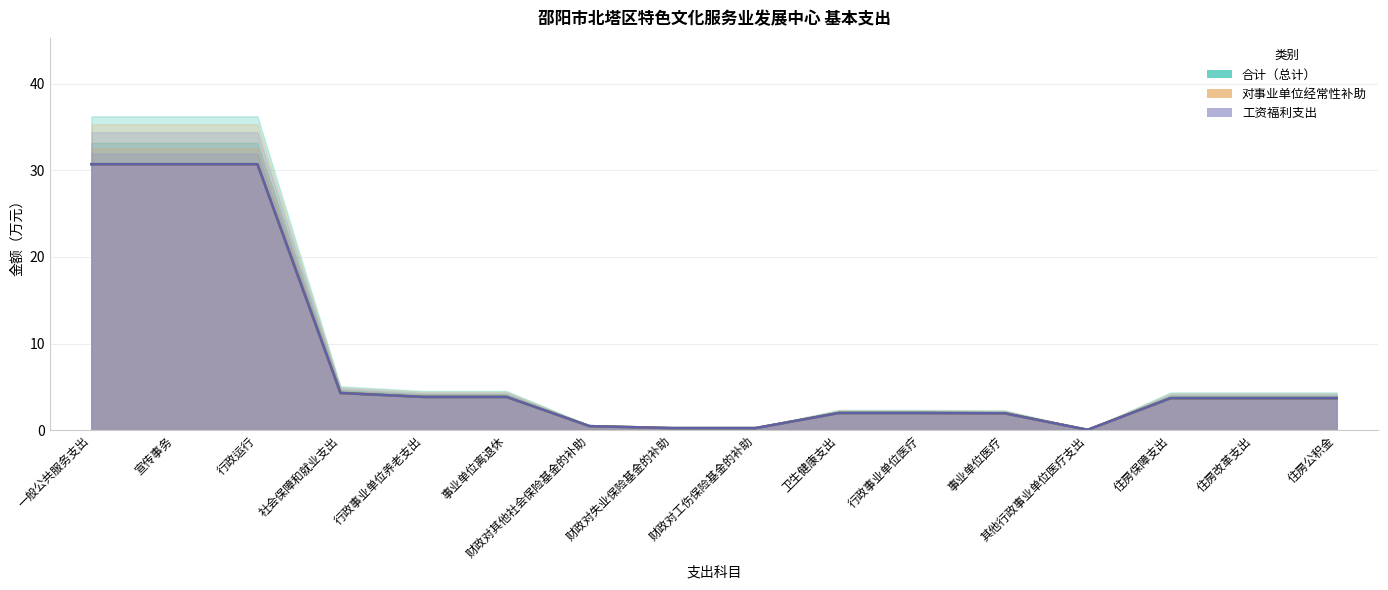

What are all the series names shown in the legend?

合计（总计）, 对事业单位经常性补助, 工资福利支出